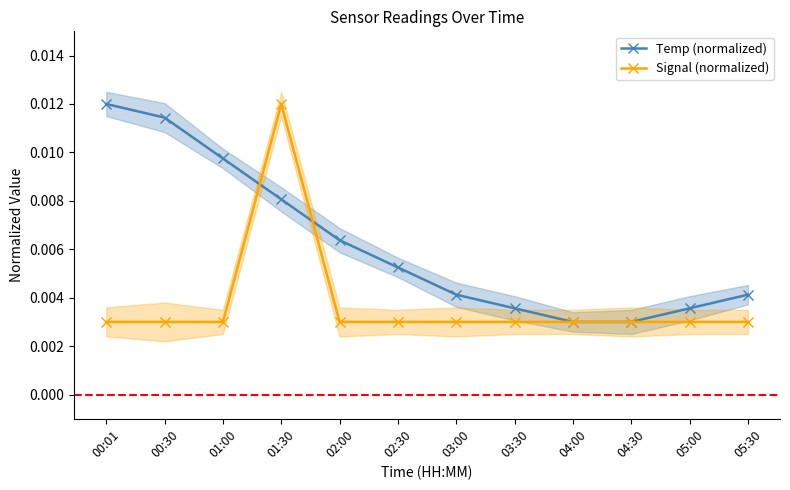

What is the label of the 11th point from the left?

05:00